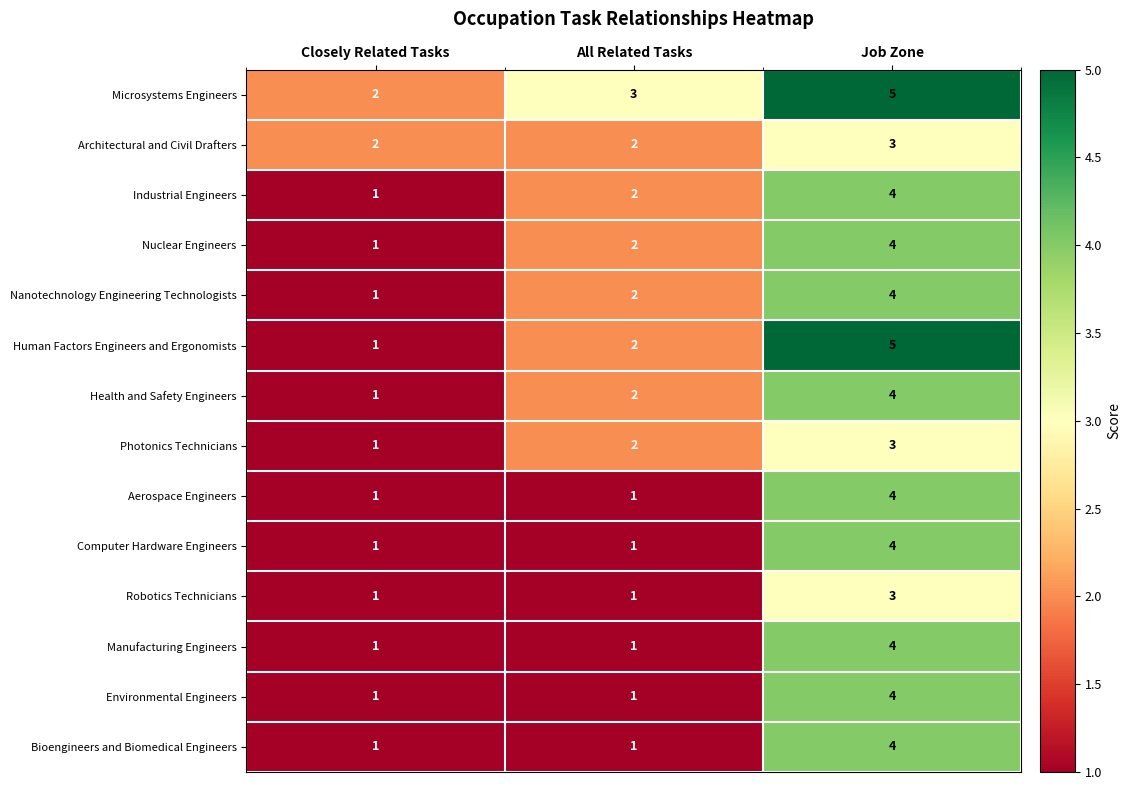

The value of Human Factors Engineers and Ergonomists at All Related Tasks is 1. True or false?

False